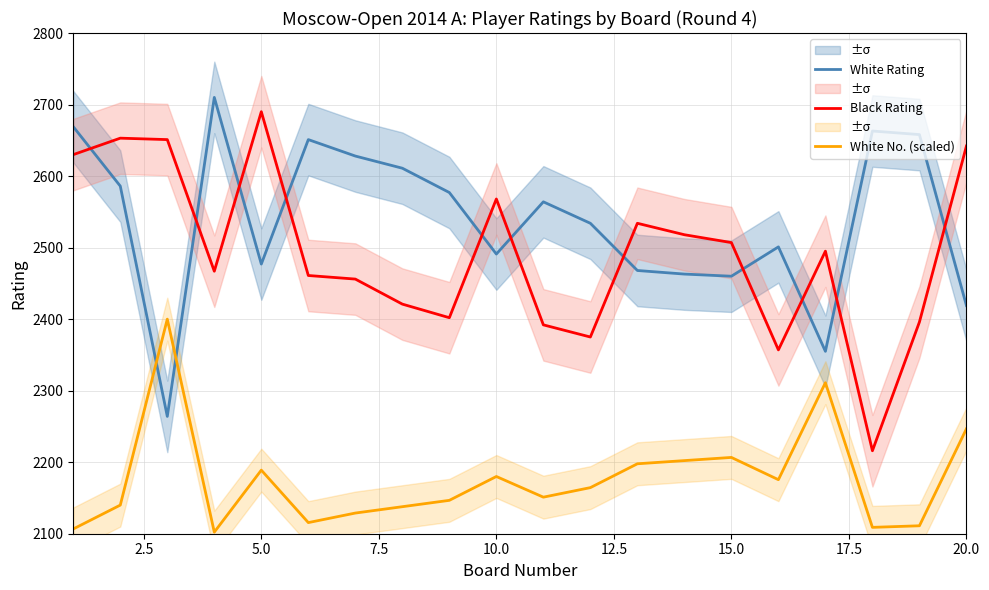

The value of Black Rating at 5.0 is 1482.0. True or false?

False